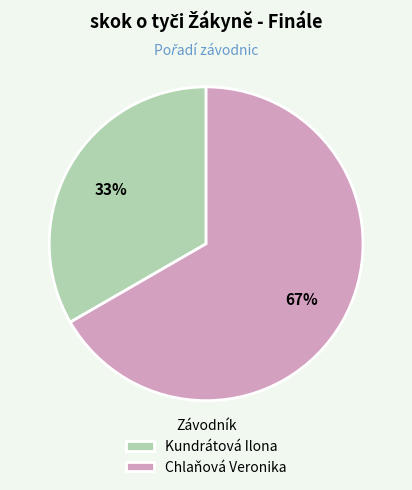

Do Kundrátová Ilona and Chlaňová Veronika together represent more than half of the pie?

Yes